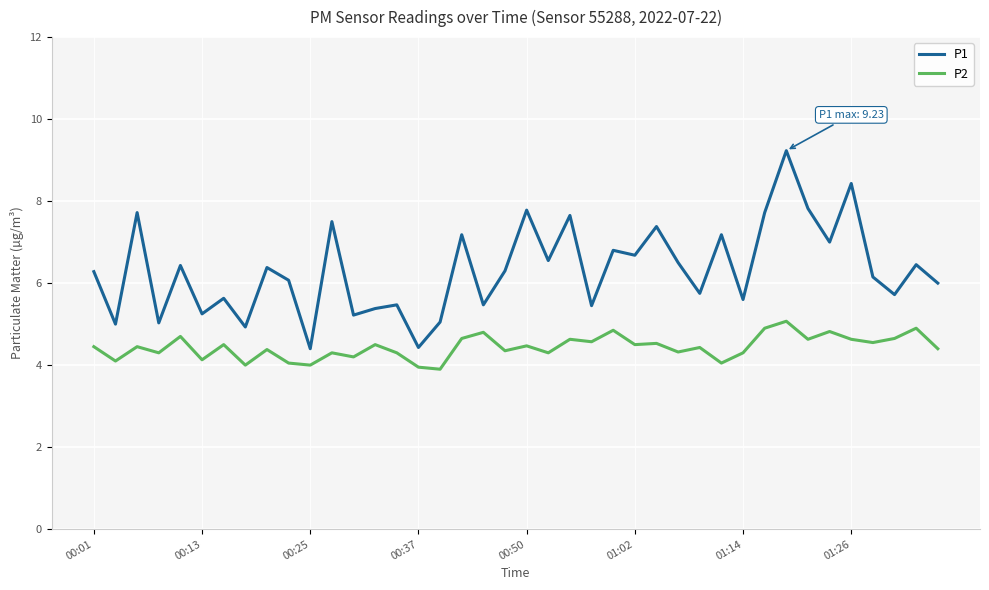

True or false: P1 and P2 cross at least once.

False